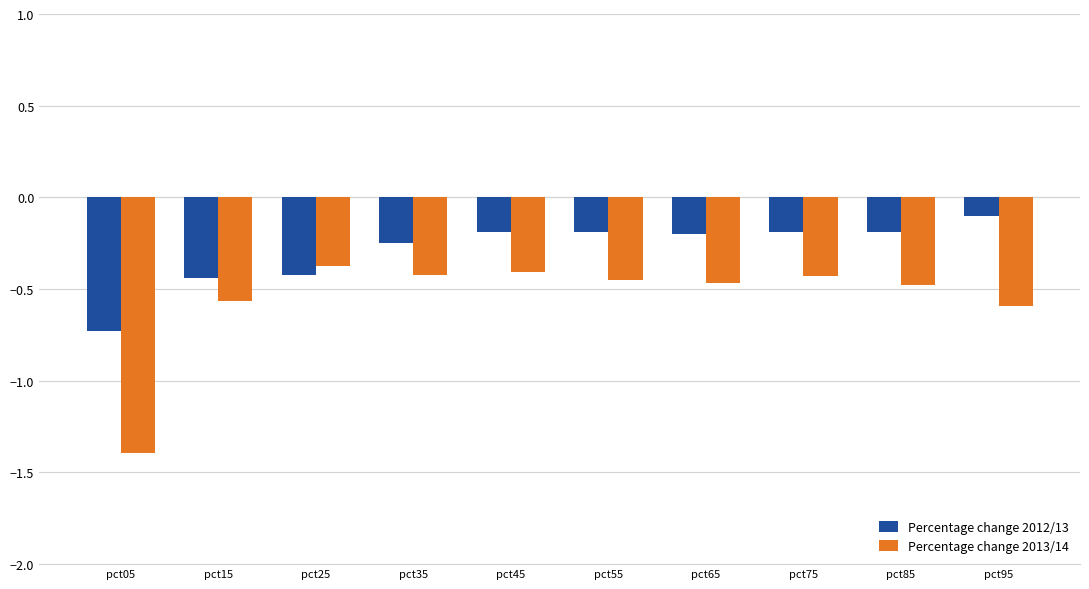

What is the sum of the Percentage change 2013/14 values at pct95 and pct55?

-1.0